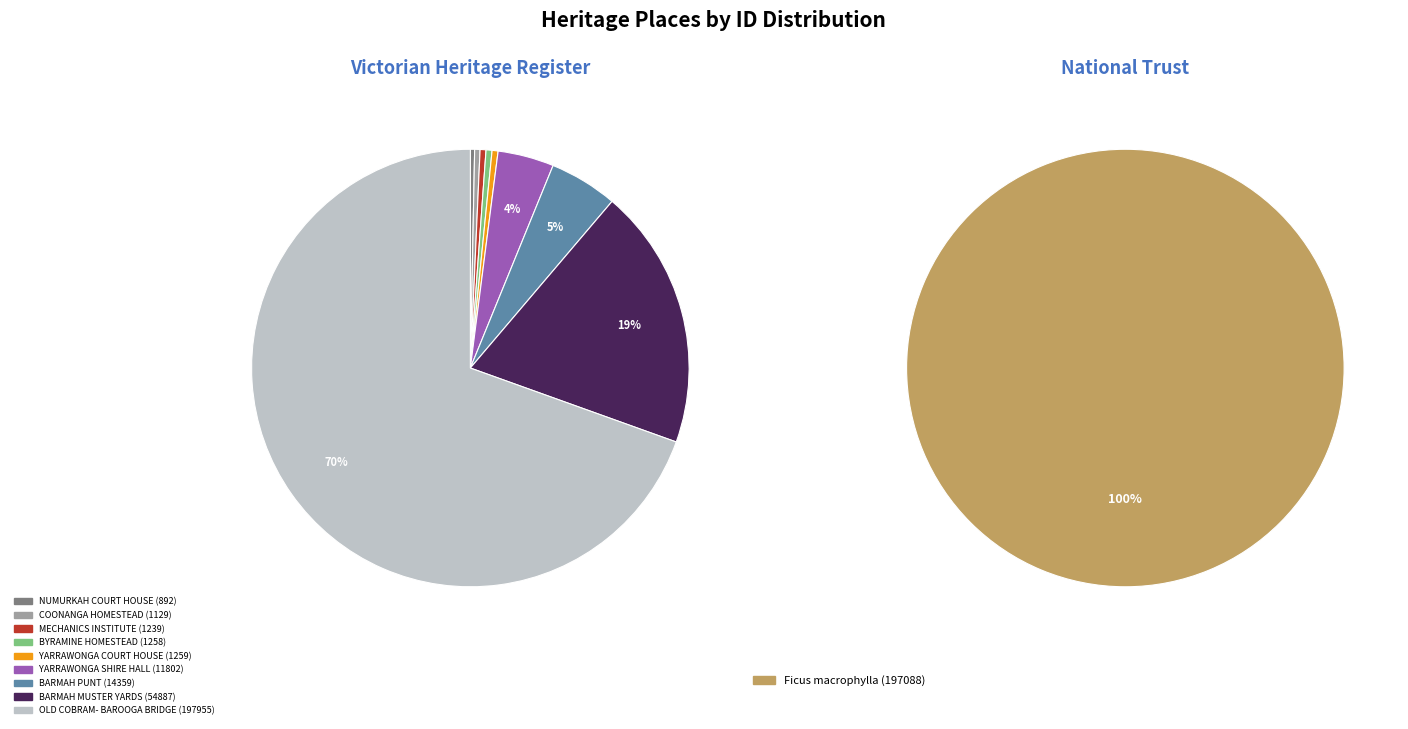

What is the smallest slice in the pie chart?

NUMURKAH COURT HOUSE